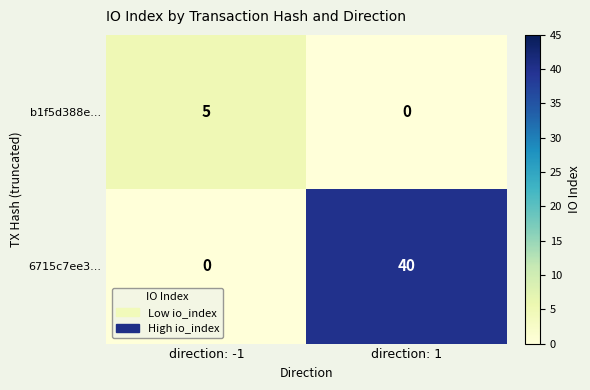

At which category is the sum across all series the highest?

direction: 1